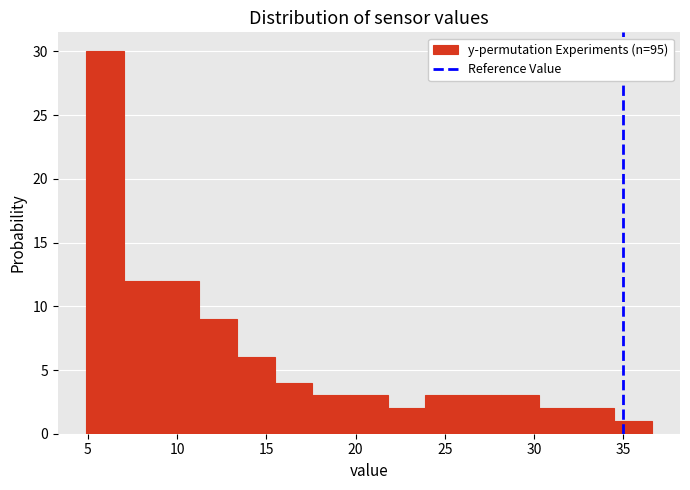

What is the height of the bar covering 5.0 to 7.0 on the x-axis? Neither the bar edges nor the heights are printed on the chart, so give them approximately, as read against the axes.

30